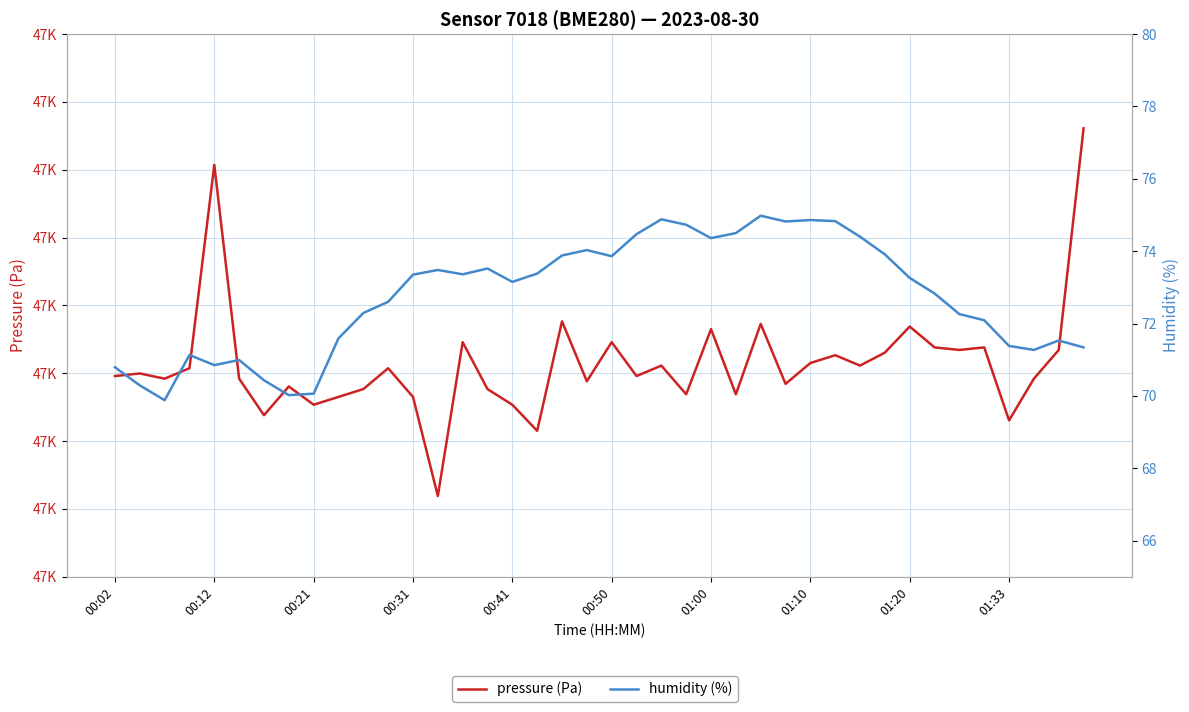

What is the value of the humidity (%) point at the 12th from the left?

72.6